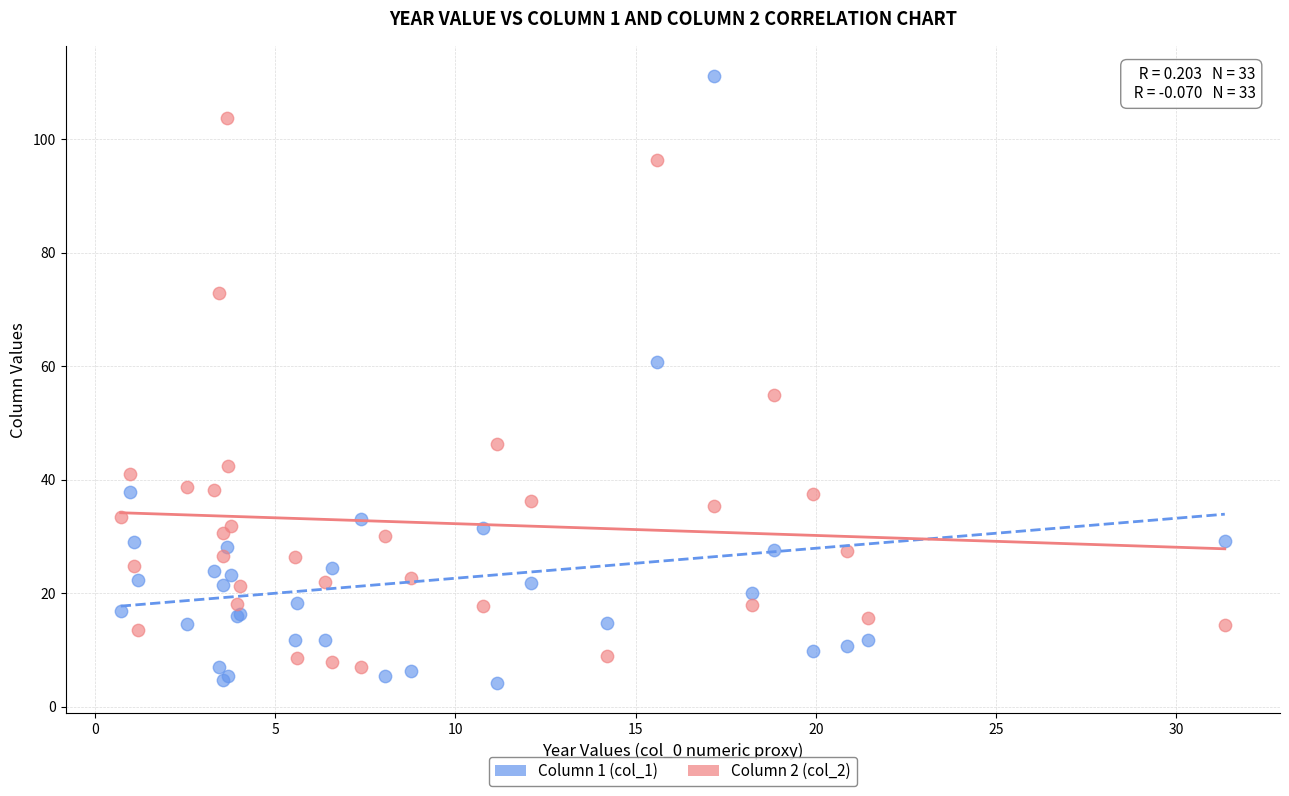

Which series has the largest Y range (max minus min)?

Column 1 (col_1)